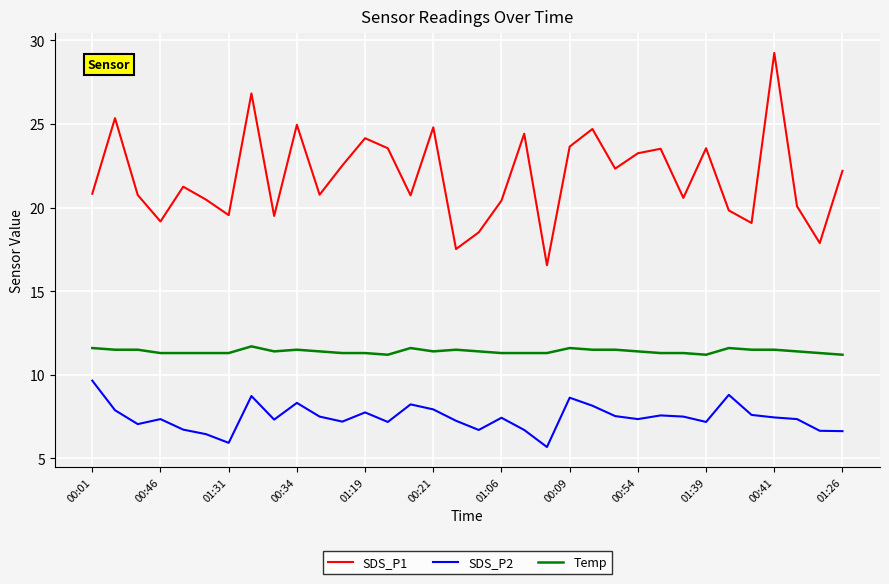

What is the difference between the maximum and minimum values in the SDS_P2 series?

4.0